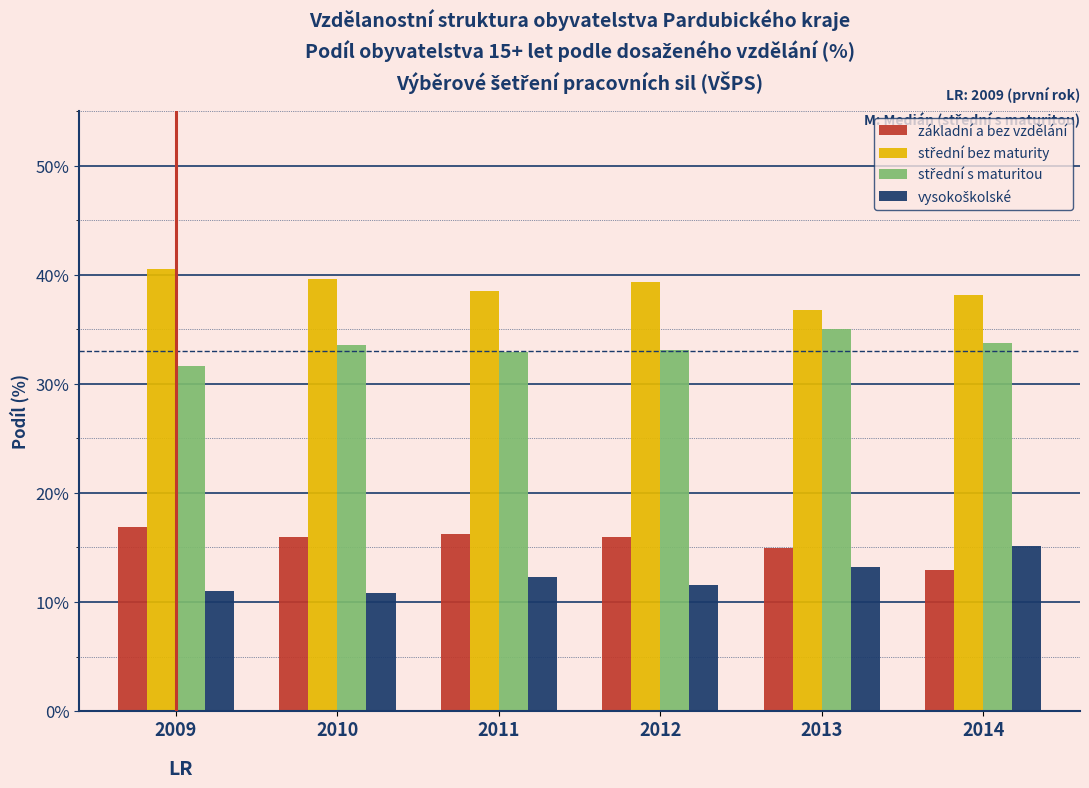

What is the lowest value of the základní a bez vzdělání series?

12.9